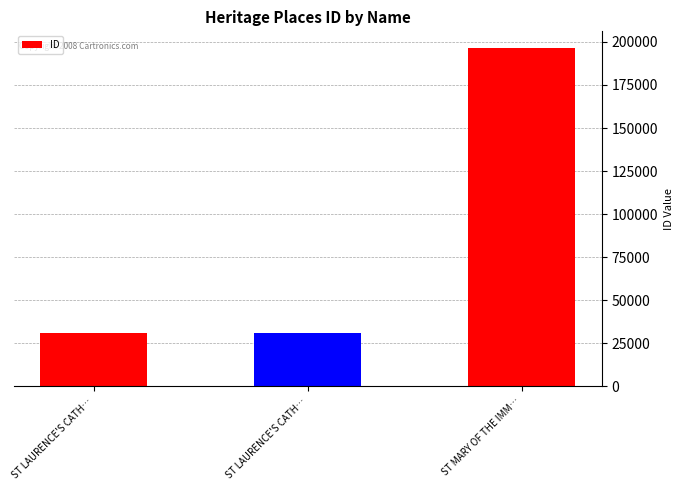

Are the bars horizontal?

No